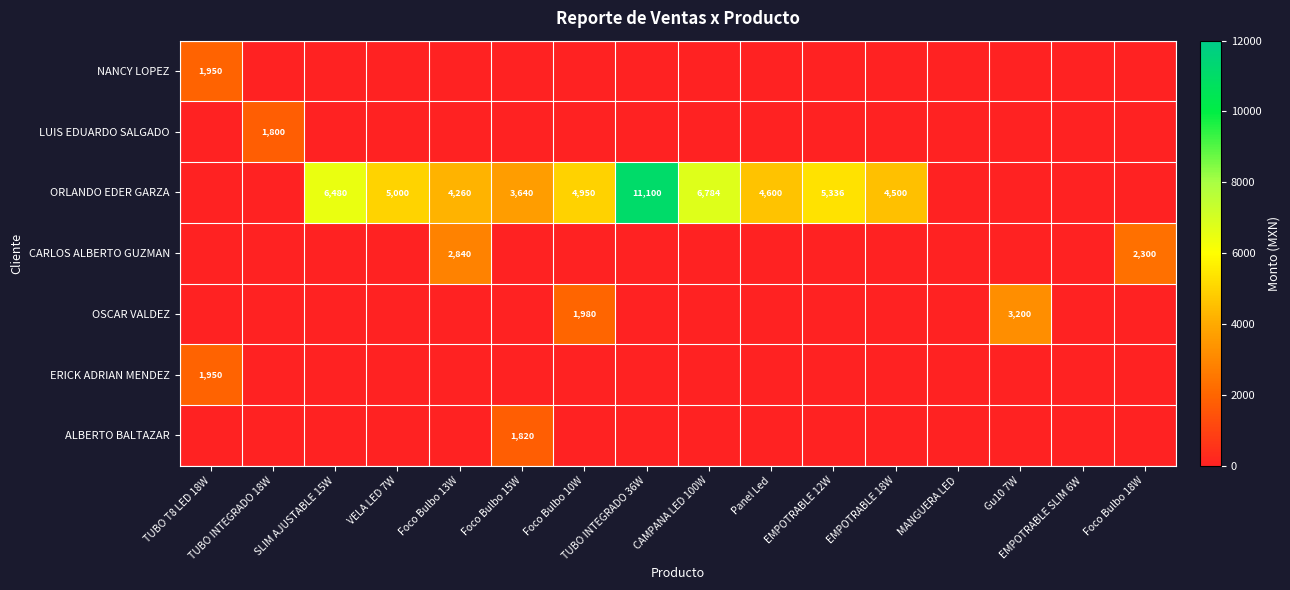

How many series are shown in this chart?

7